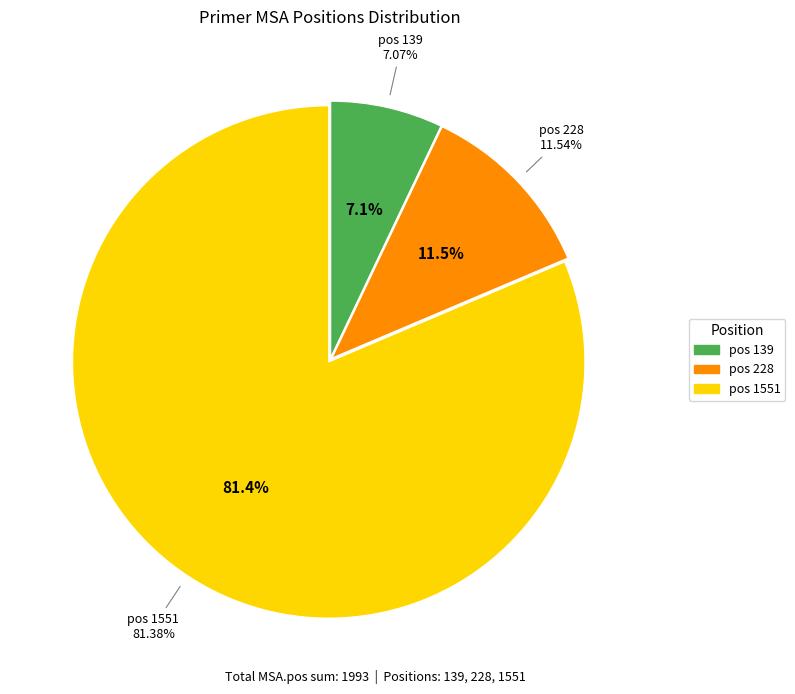

Is 1551 the majority of the pie?

Yes